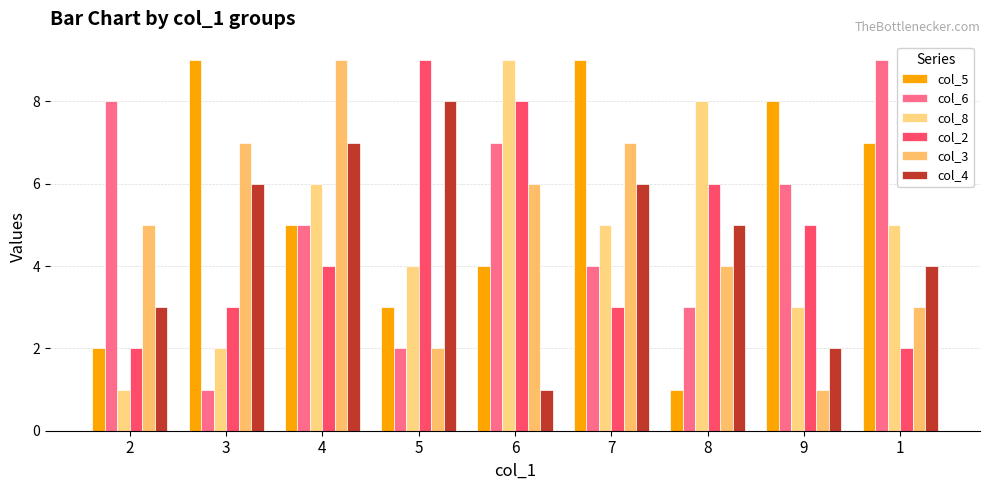

At which category is the sum across all series the highest?

4